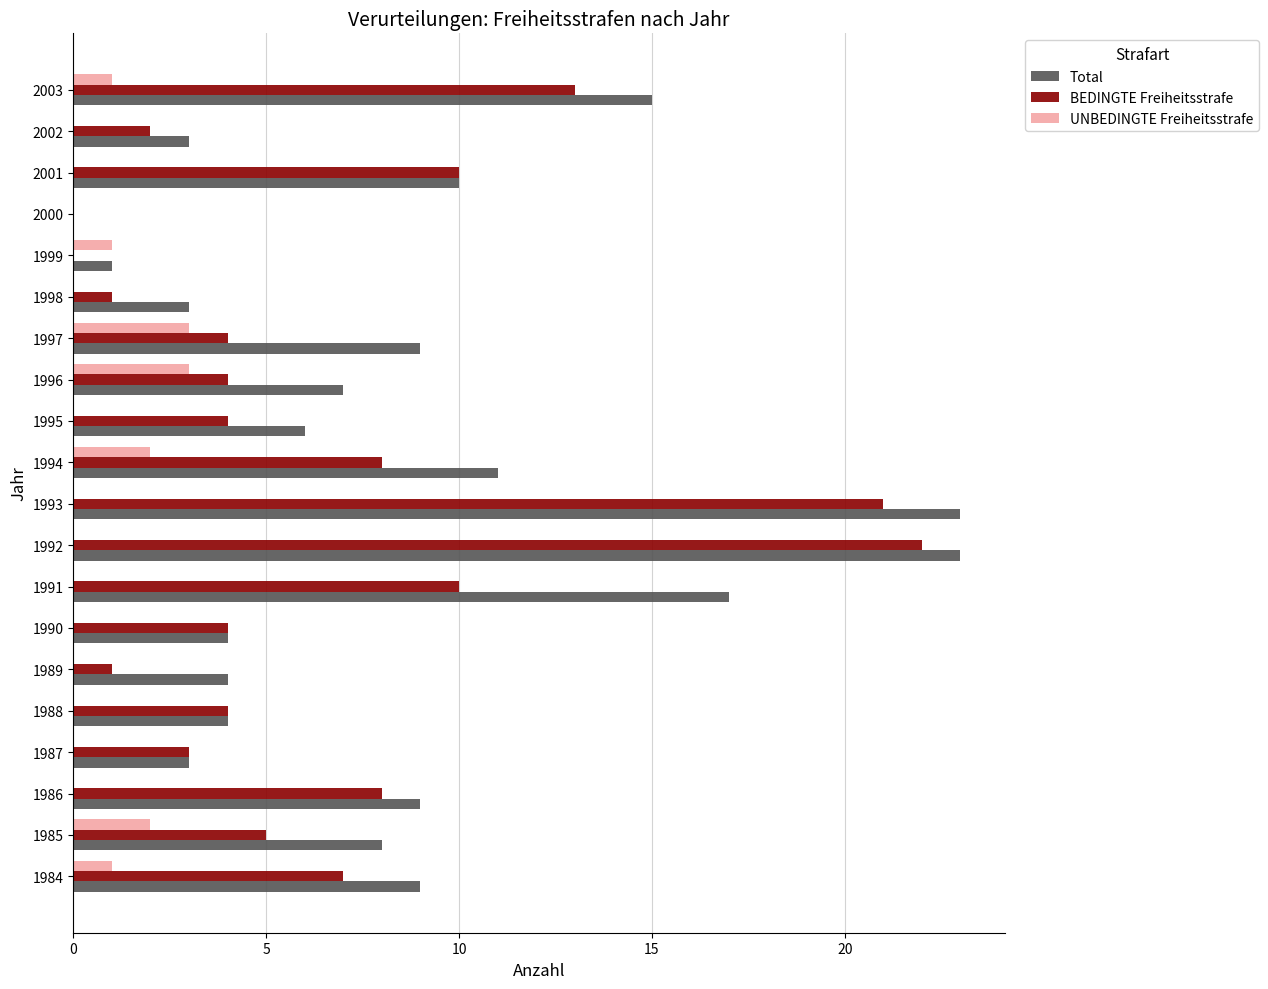

The value of Total at 2000 is 8. True or false?

False